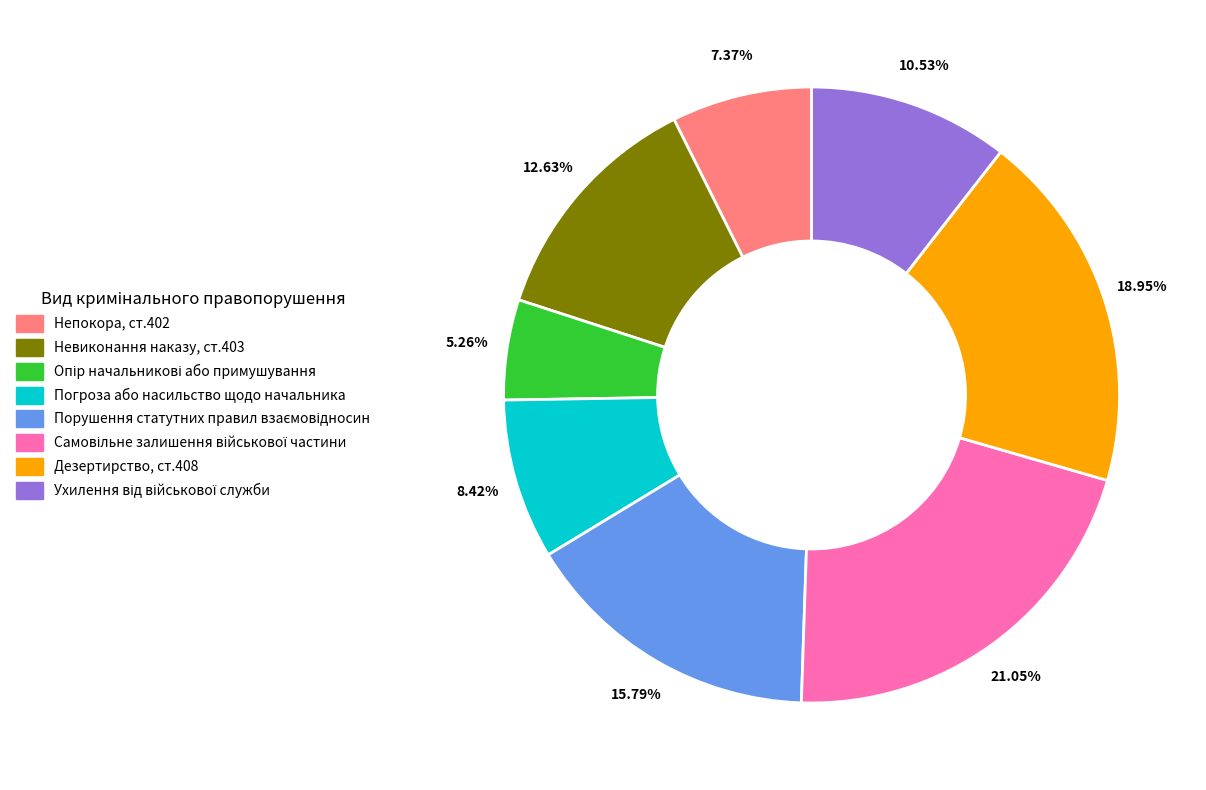

Approximately how many times larger is the value at Непокора, ст.402 compared to Дезертирство, ст.408?

0.4